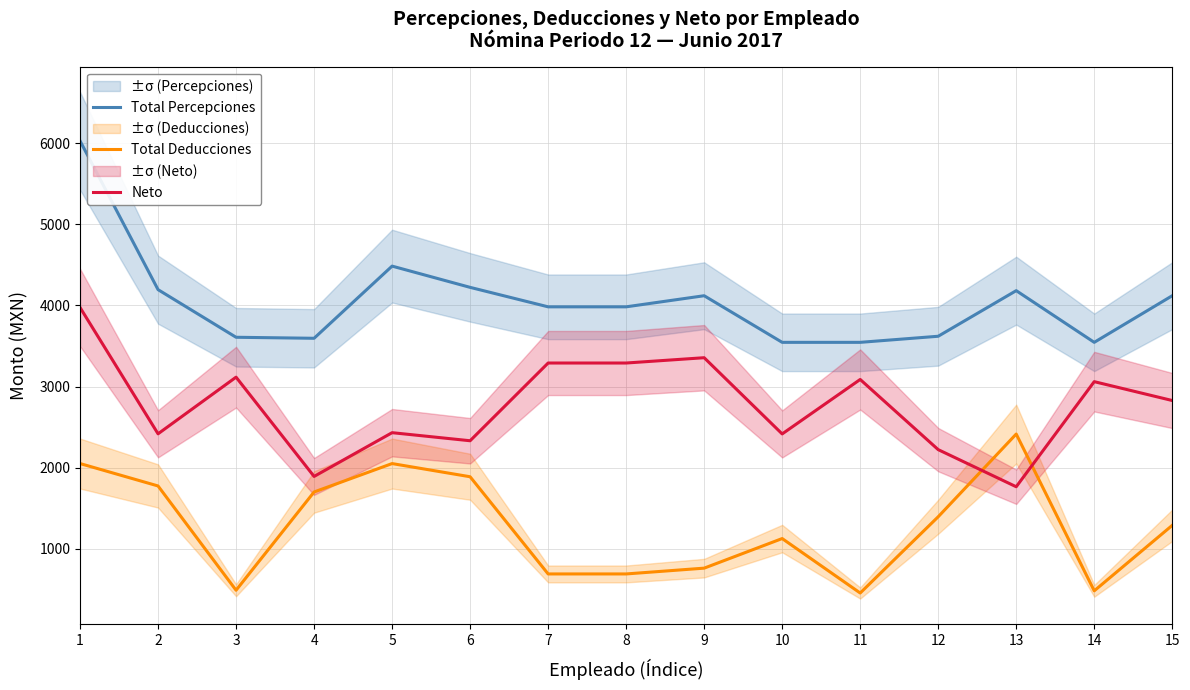

Which series has the largest total across all categories?

Total Percepciones